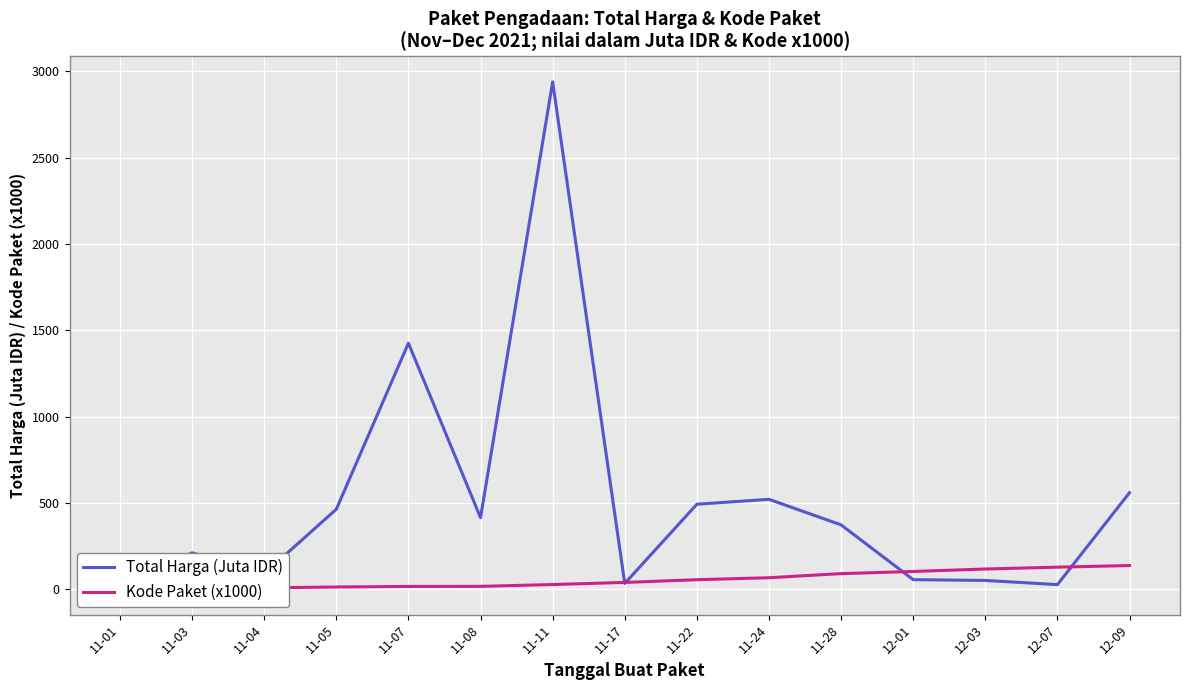

Where is Kode Paket (x1000) nearest to the value 69?

11-24